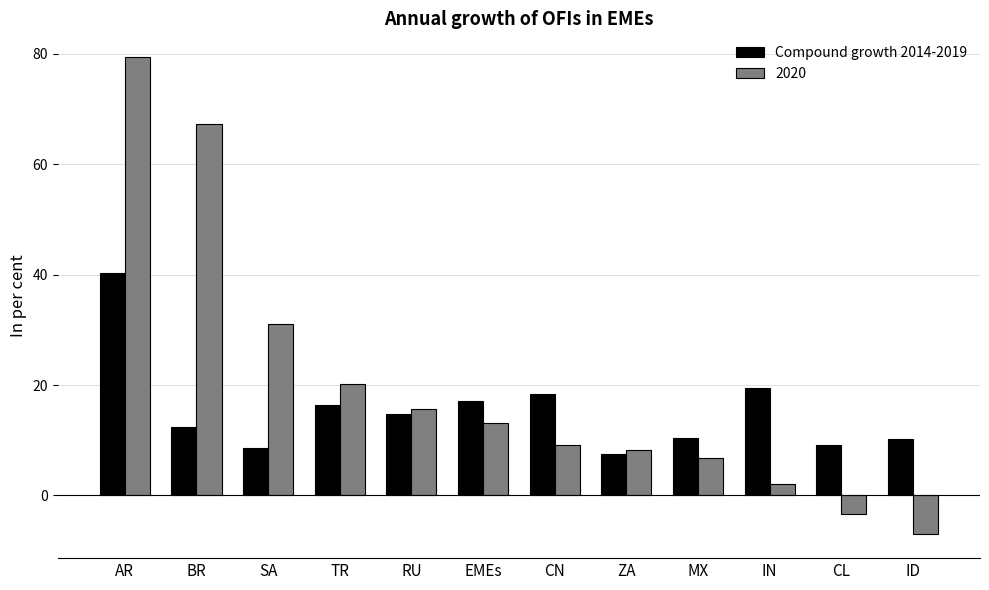

What position from the right is ID?

1